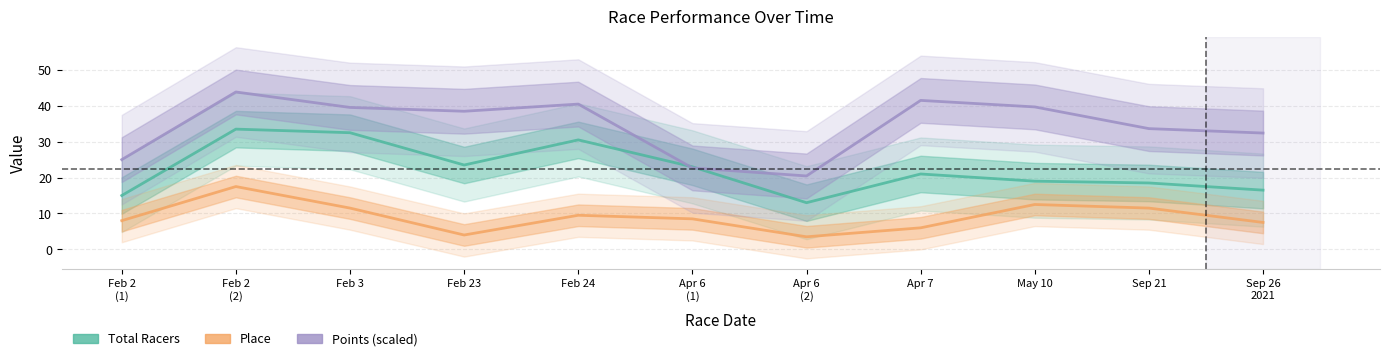

True or false: Place and Points (scaled) cross at least once.

False